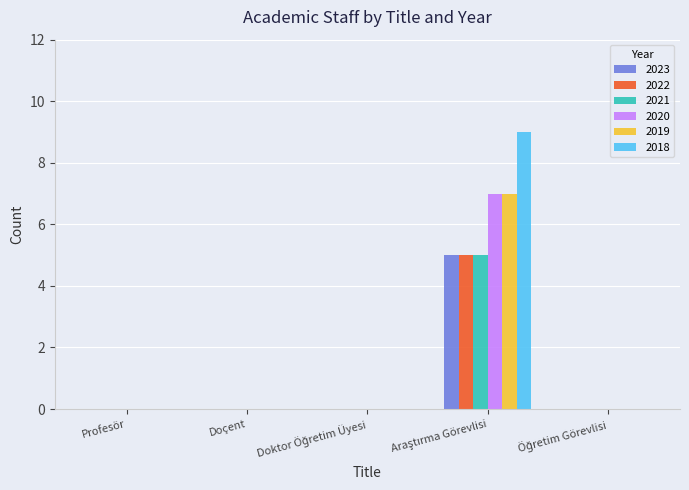

What is the sum of all 2021 values?

5